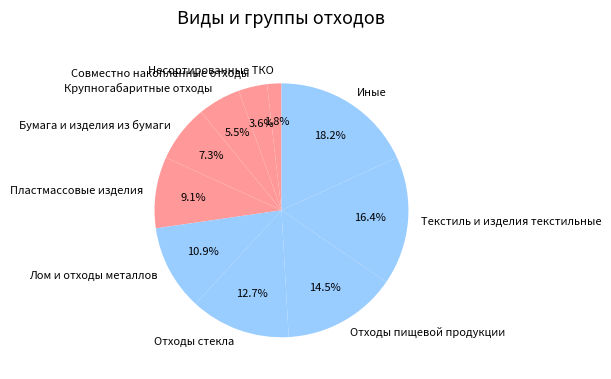

Is the sum of Иные and Бумага и изделия из бумаги greater than half?

No